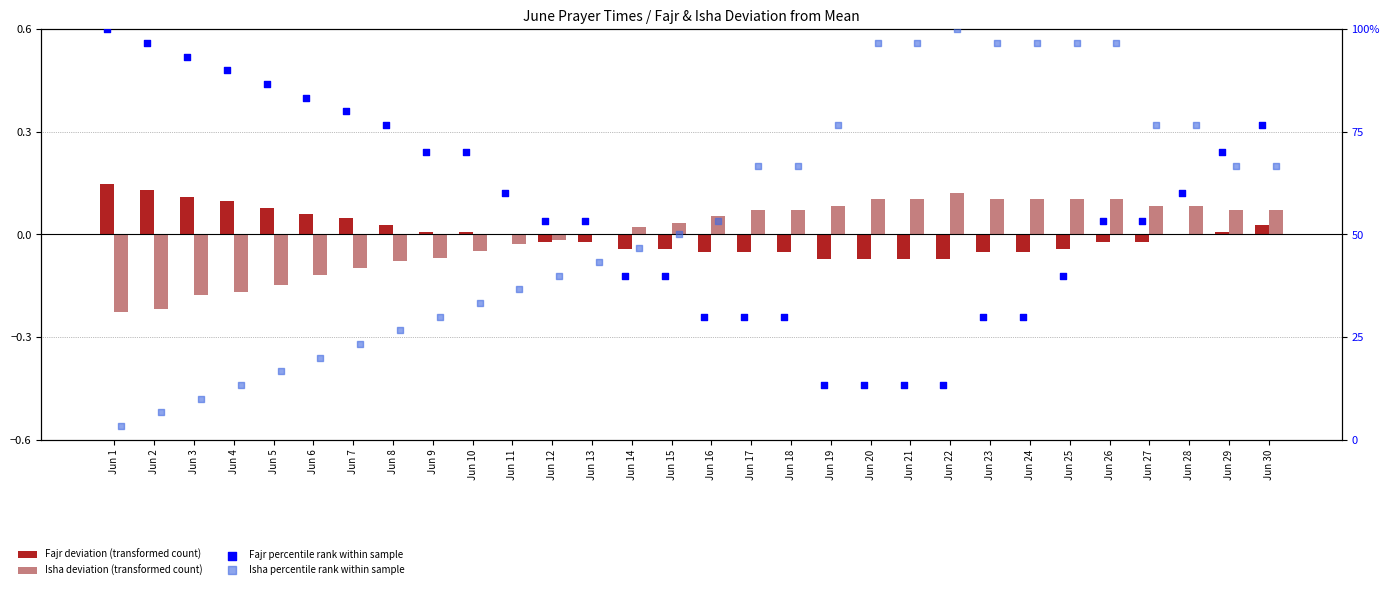

Which series contains the lowest Y value?

Isha deviation (transformed count)